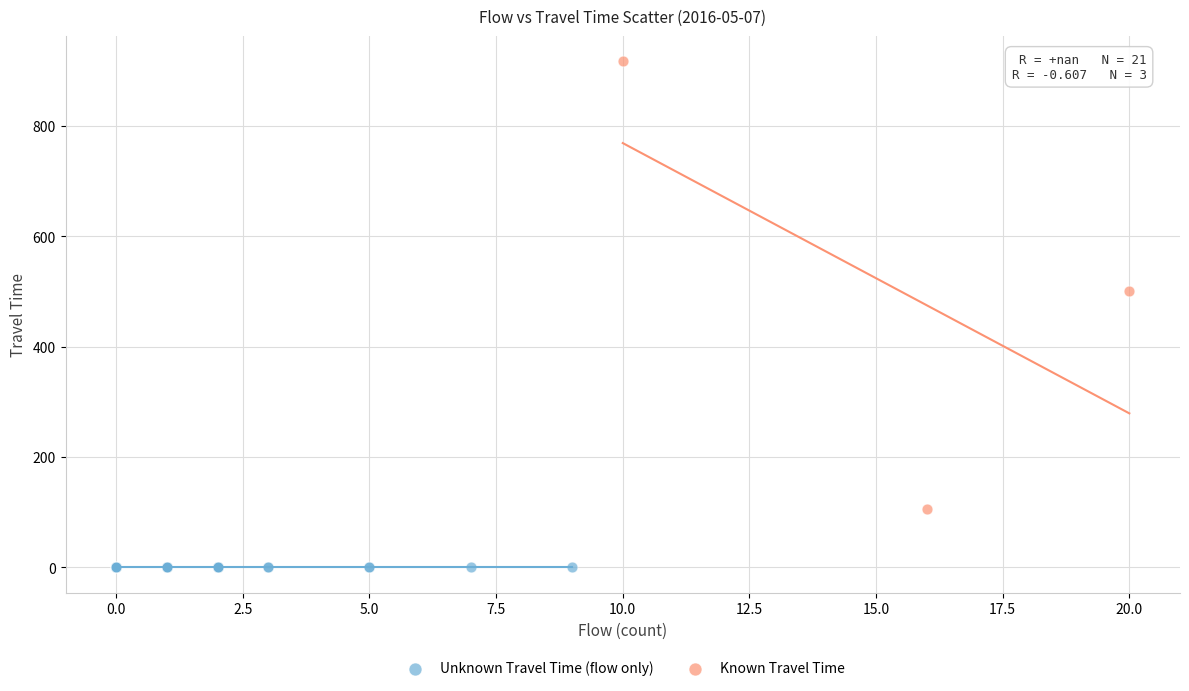

Which series reaches the minimum Y coordinate?

Unknown Travel Time (flow only)